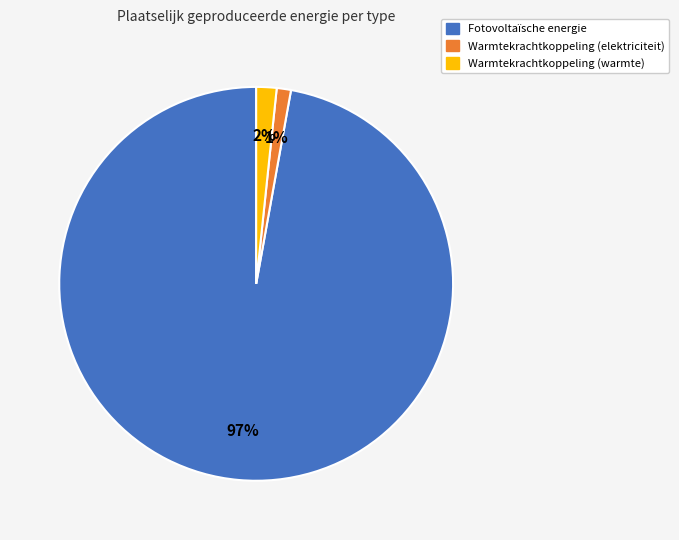

To the nearest percent, what is the difference between the largest and smallest slice percentages?

96%